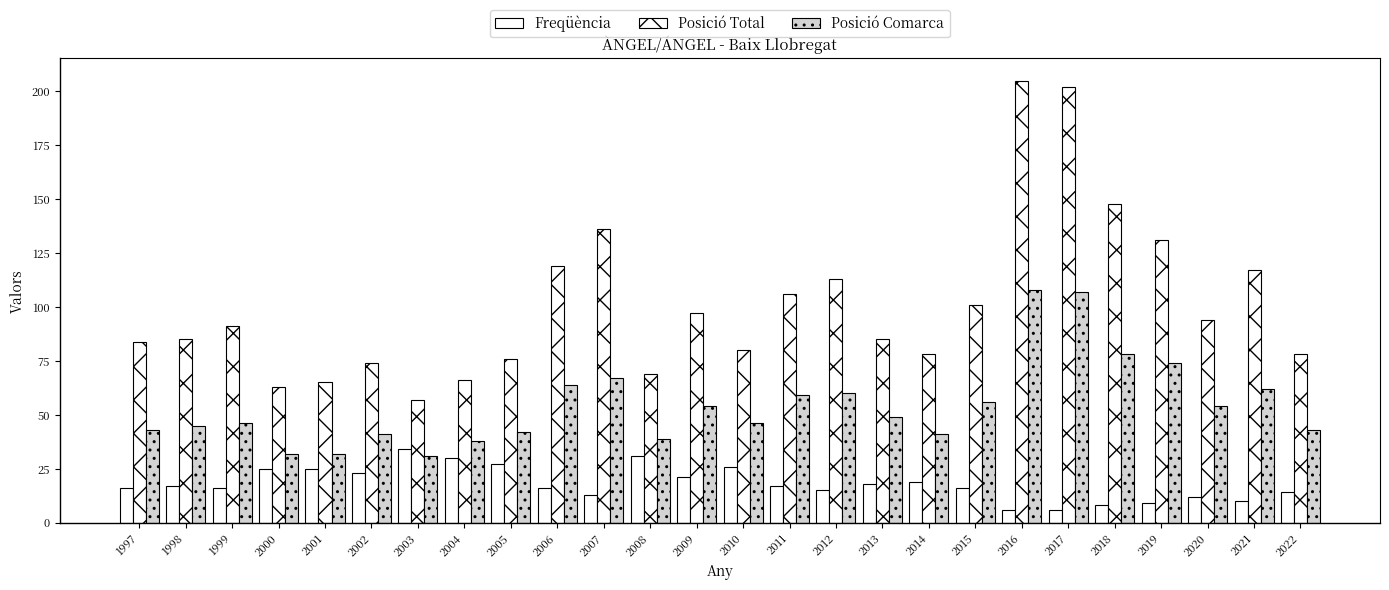

Count the number of categories in the chart.

26